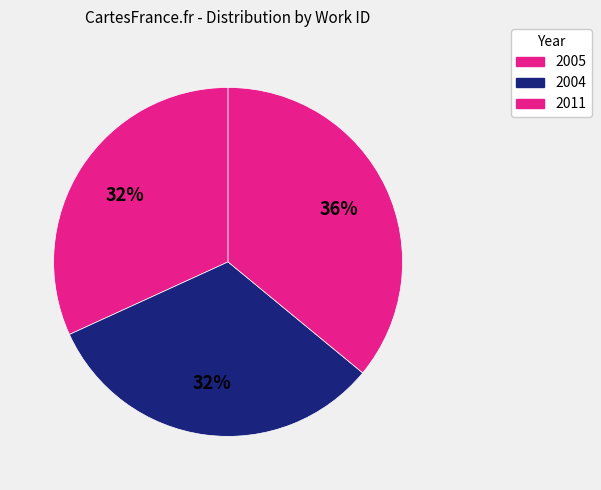

Count the number of slices in the pie.

3